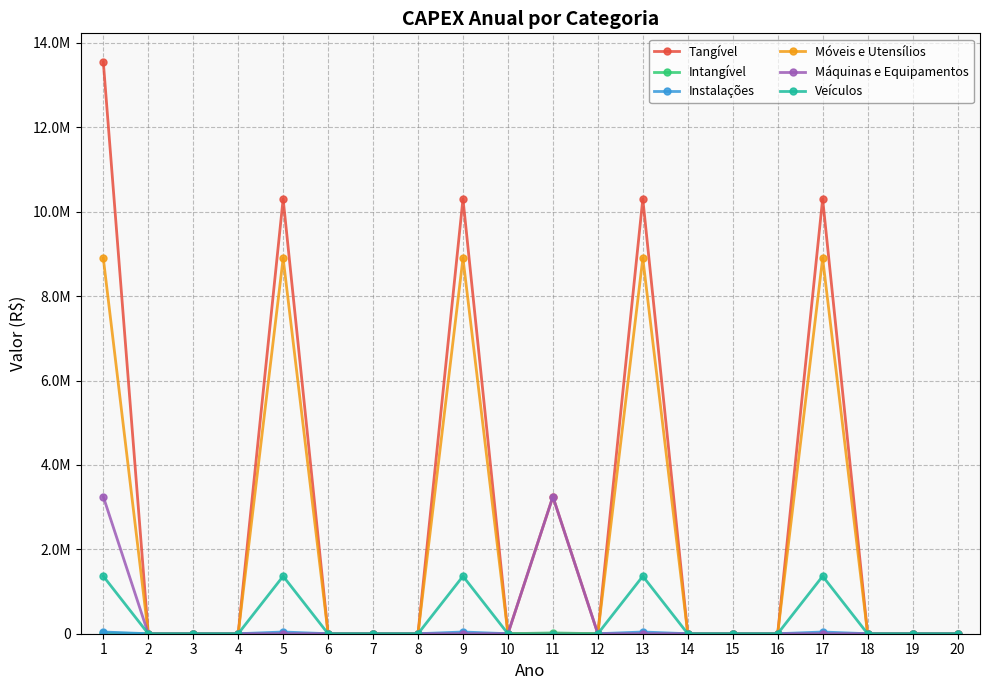

Which has a higher value, 6 or 13?

13